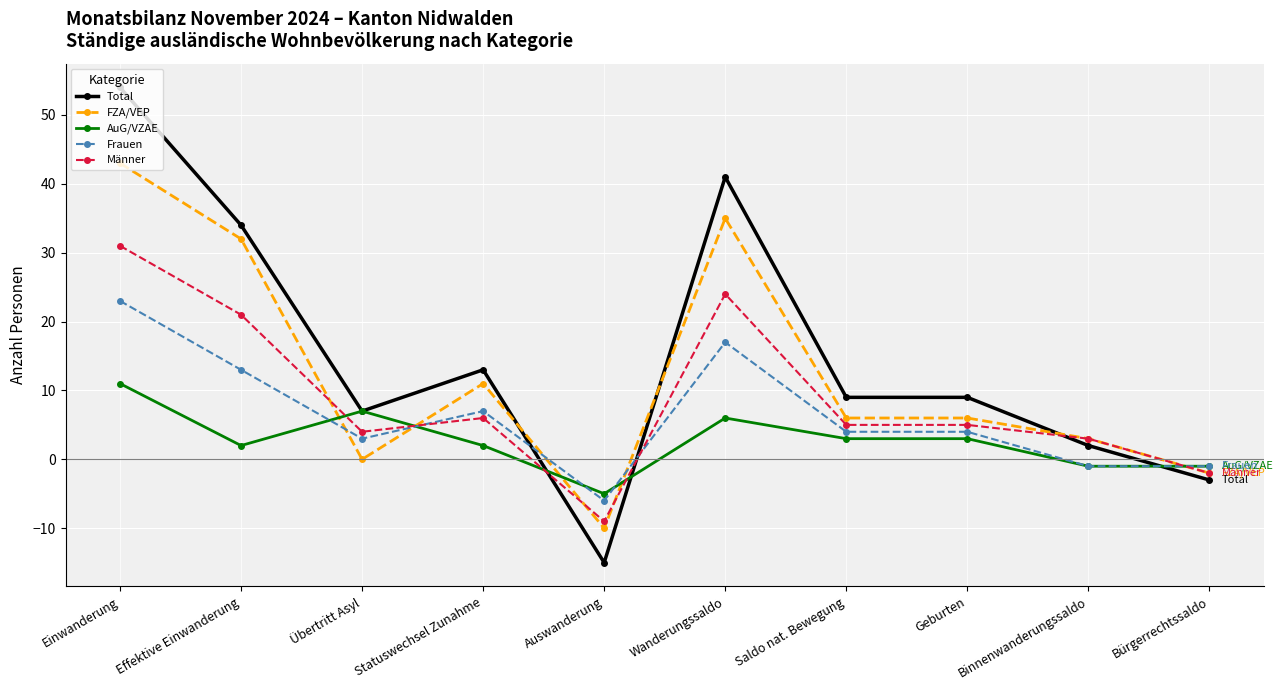

How many values in Frauen are below zero?

3